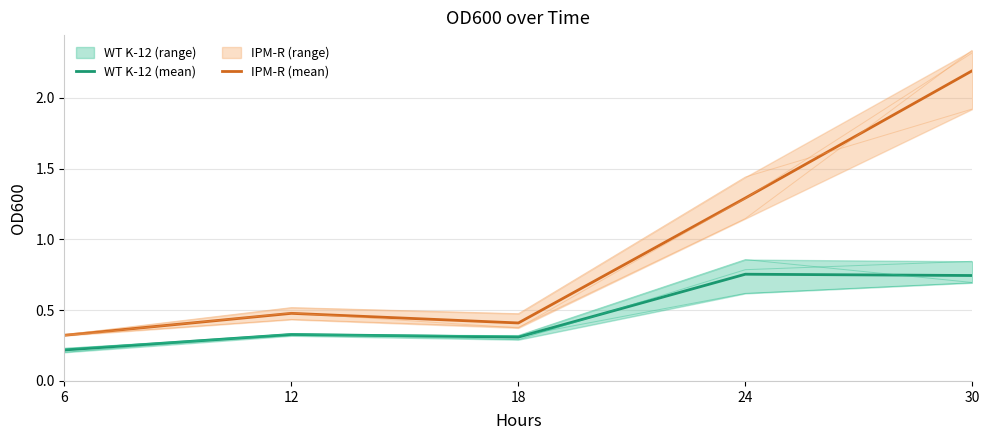

What is the difference between the IPM-R (mean) values at 18 and 24?

0.9